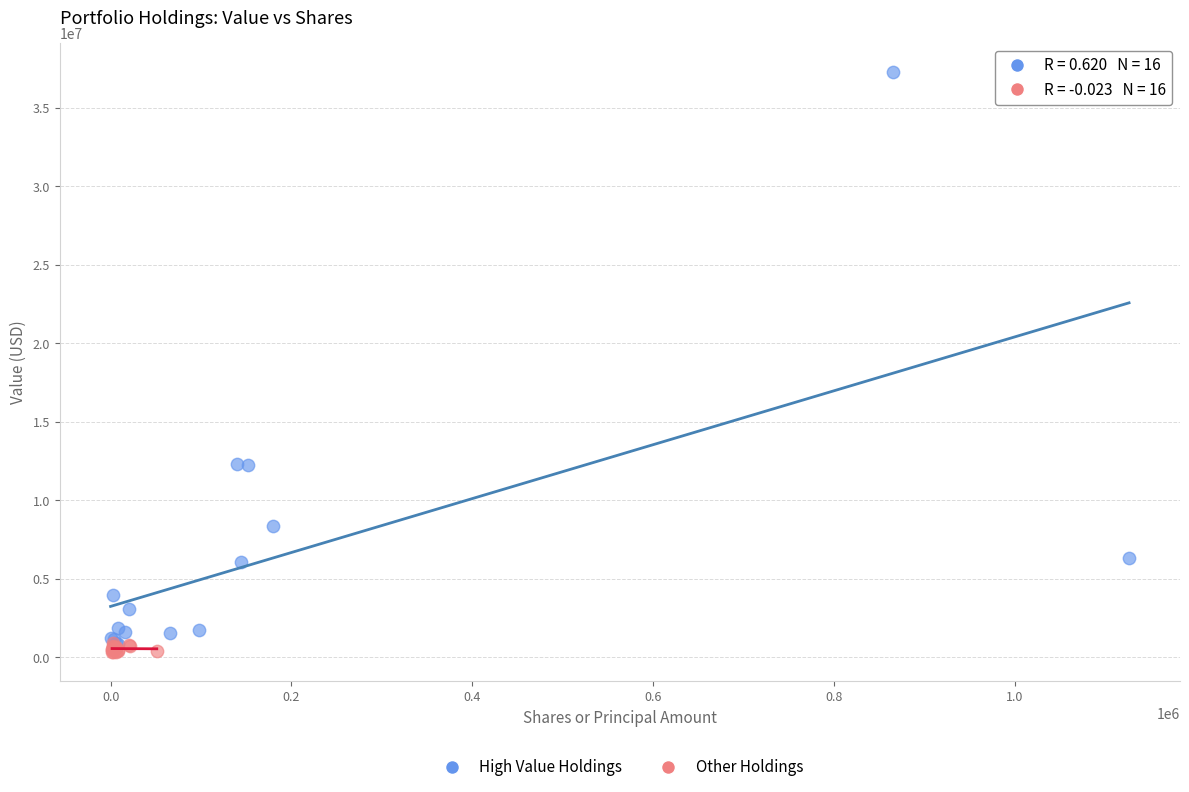

Which series has the widest spread of Y values?

High Value Holdings